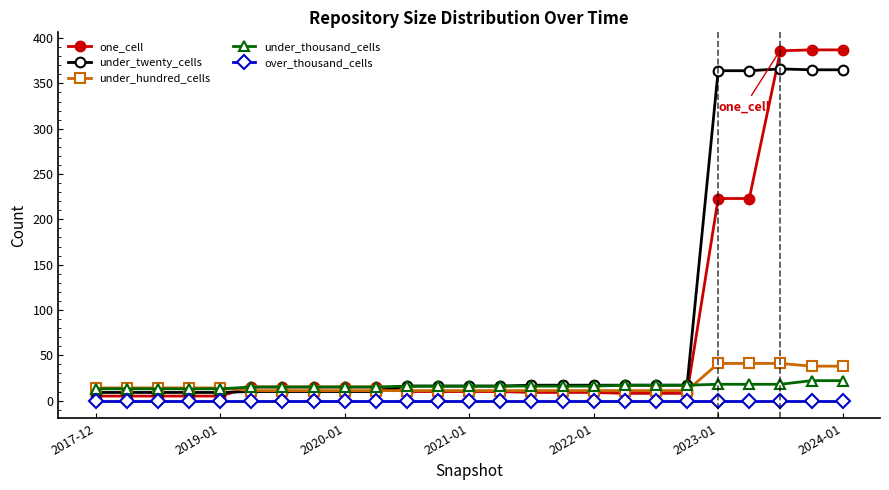

Which series has the widest spread of values?

one_cell